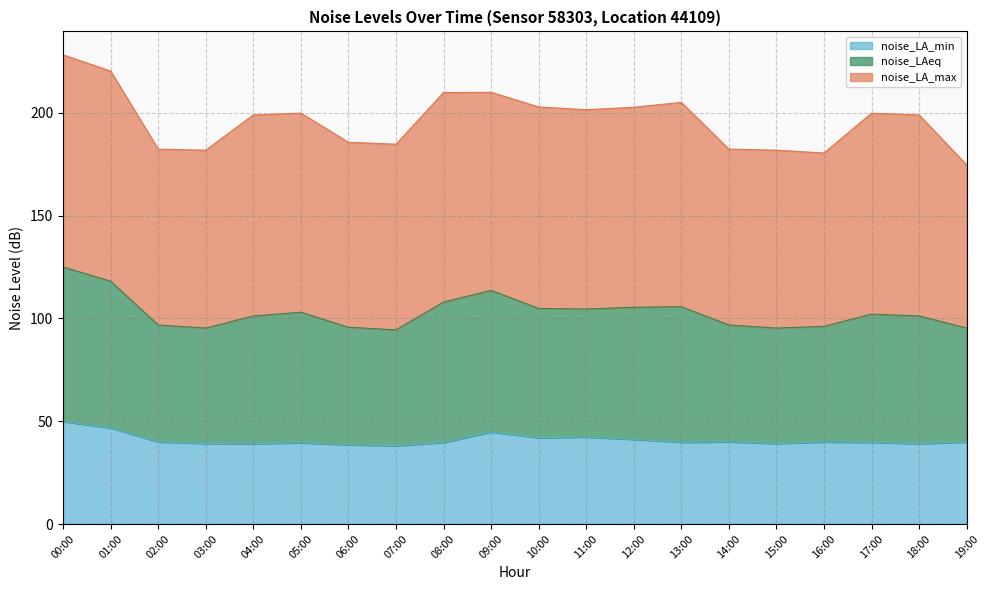

The value of noise_LA_min at 16:00 is 39.9. True or false?

True